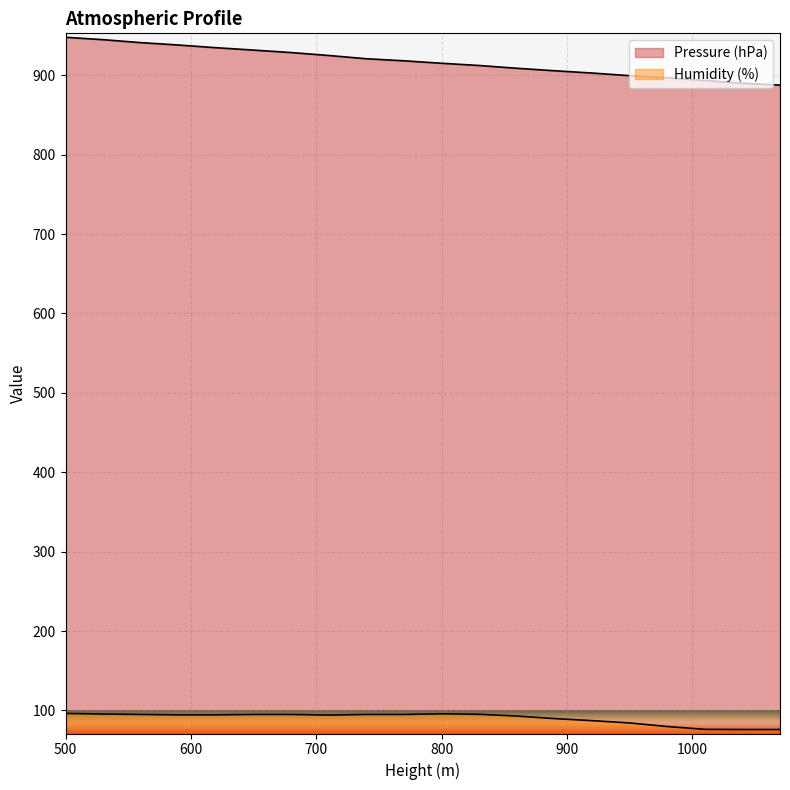

True or false: Humidity (%) has a value of 95.8 at 800.

True